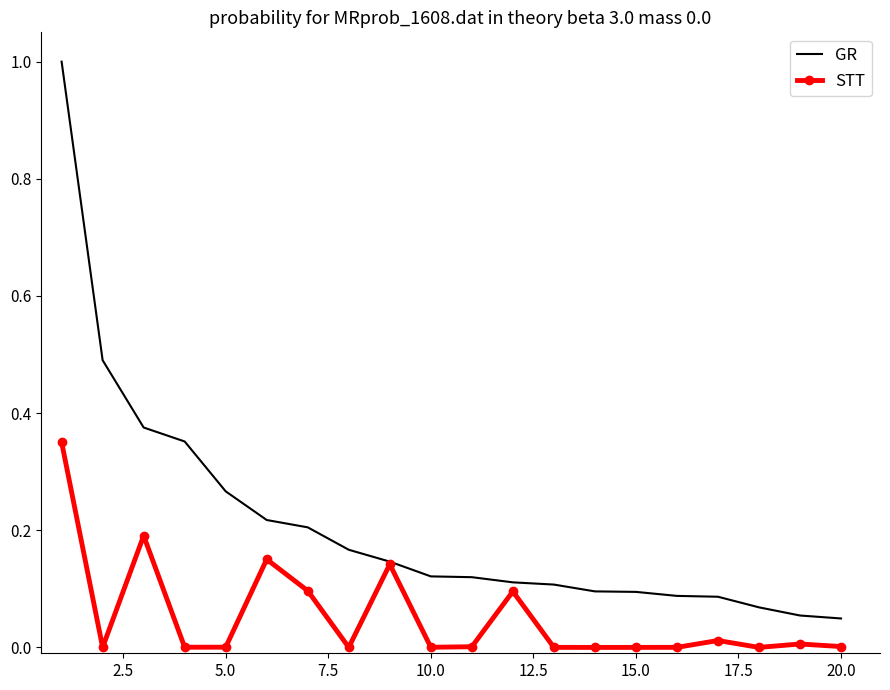

Rank the series by their average value, from lowest to highest.

STT, GR